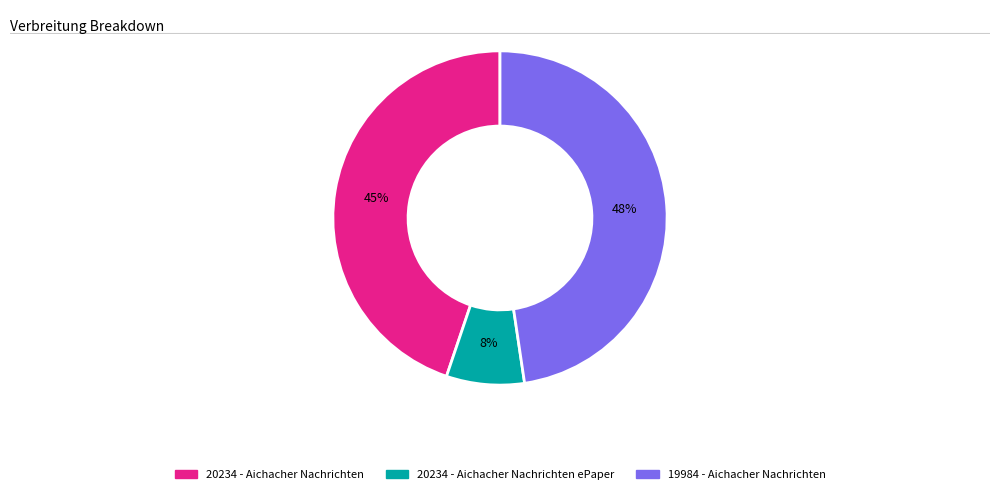

To the nearest percent, what is the average slice percentage?

33%